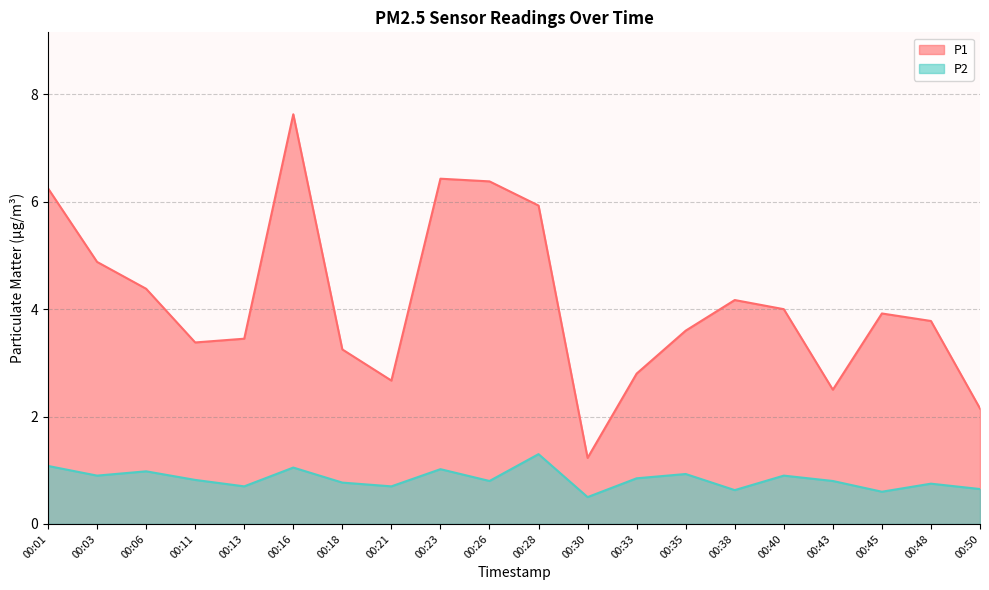

True or false: P1 has more than 1 points higher than both neighbors.

True